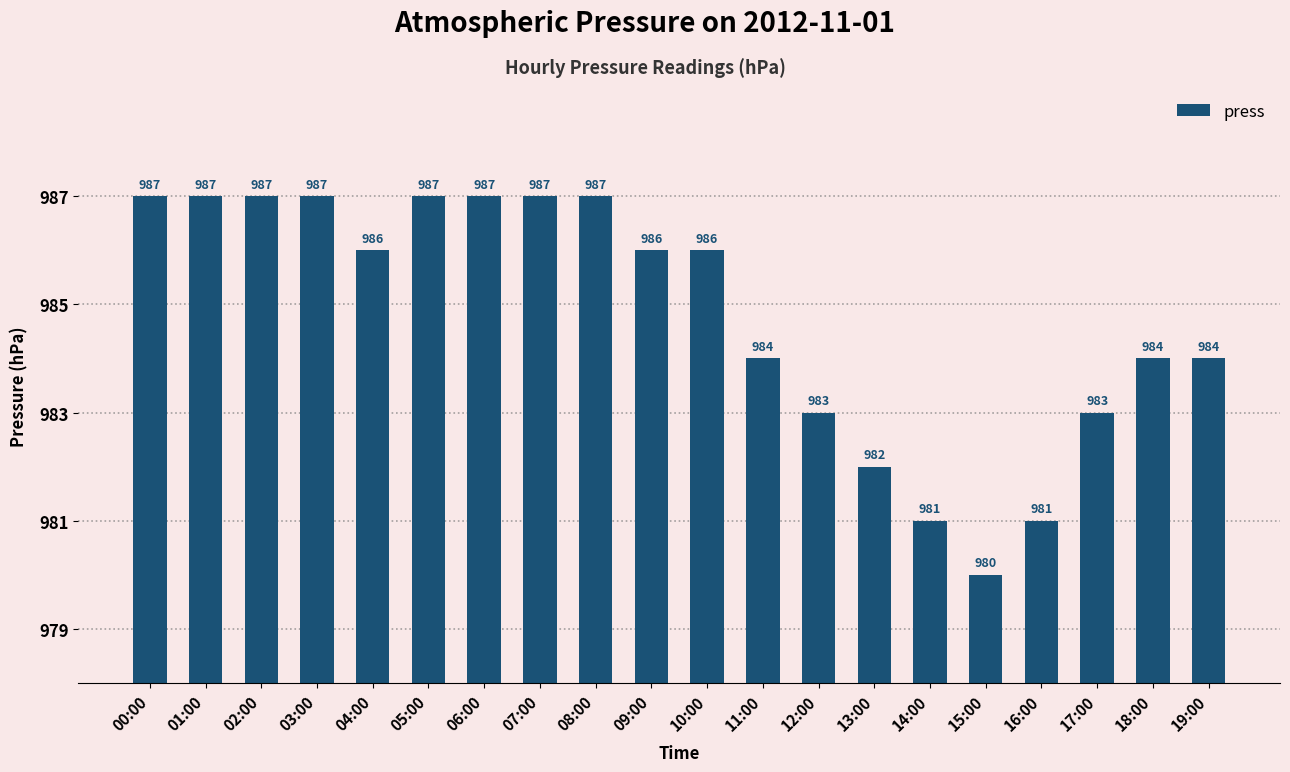

What position from the right is 06:00?

14